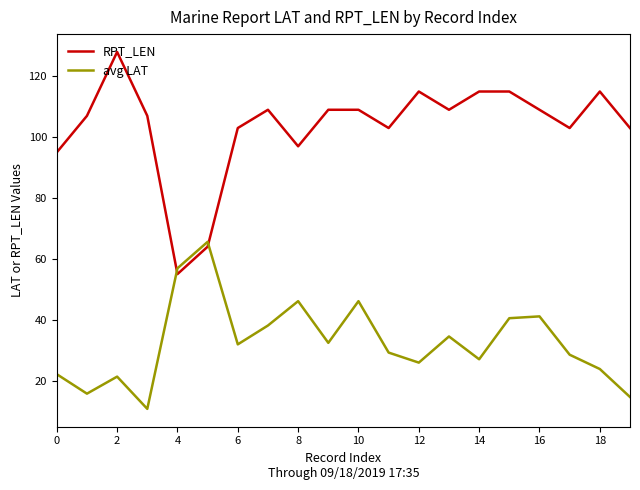

Which series has the largest range (max minus min)?

RPT_LEN